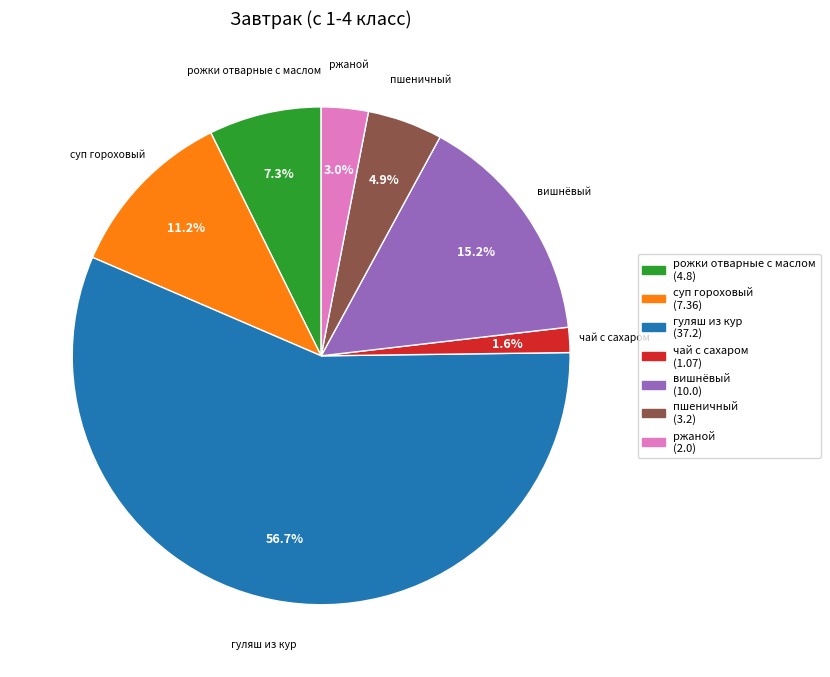

What is the ratio of the value at вишнёвый to the value at гуляш из кур?

0.3